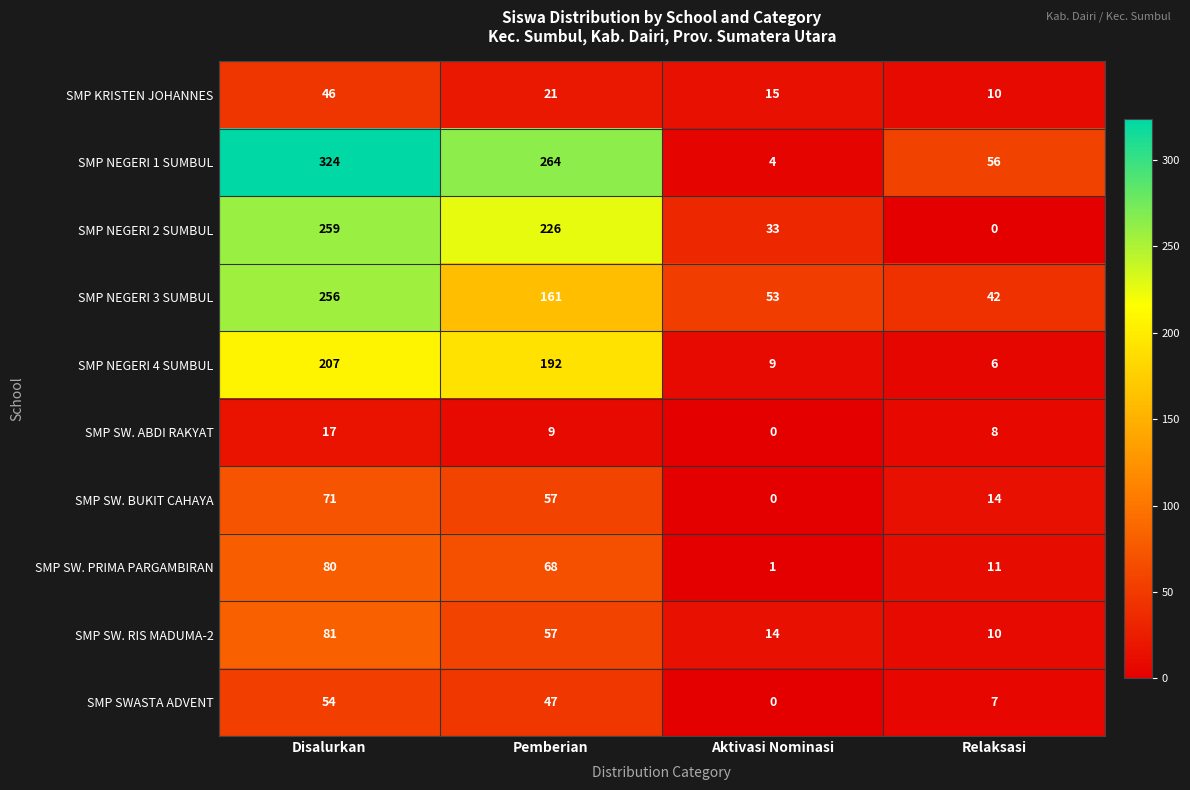

What is the sum of all SMP NEGERI 1 SUMBUL values?

648